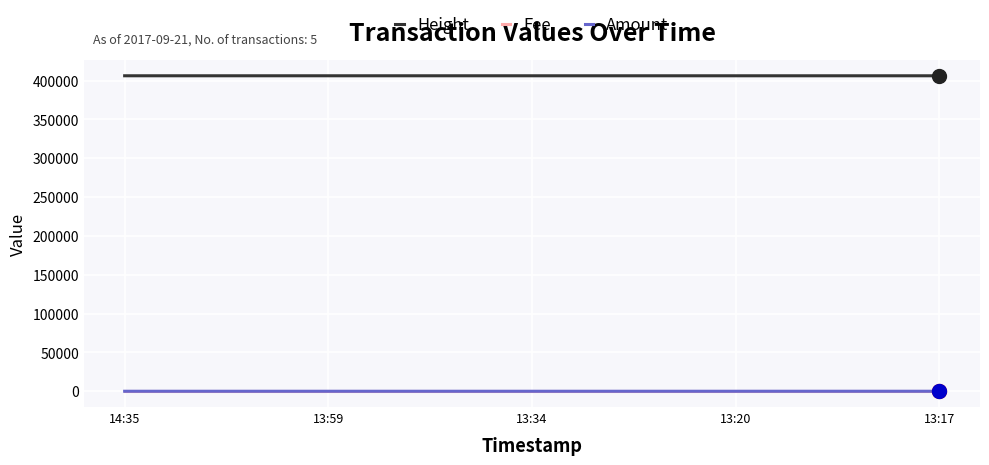

How many lines are shown in the chart?

3